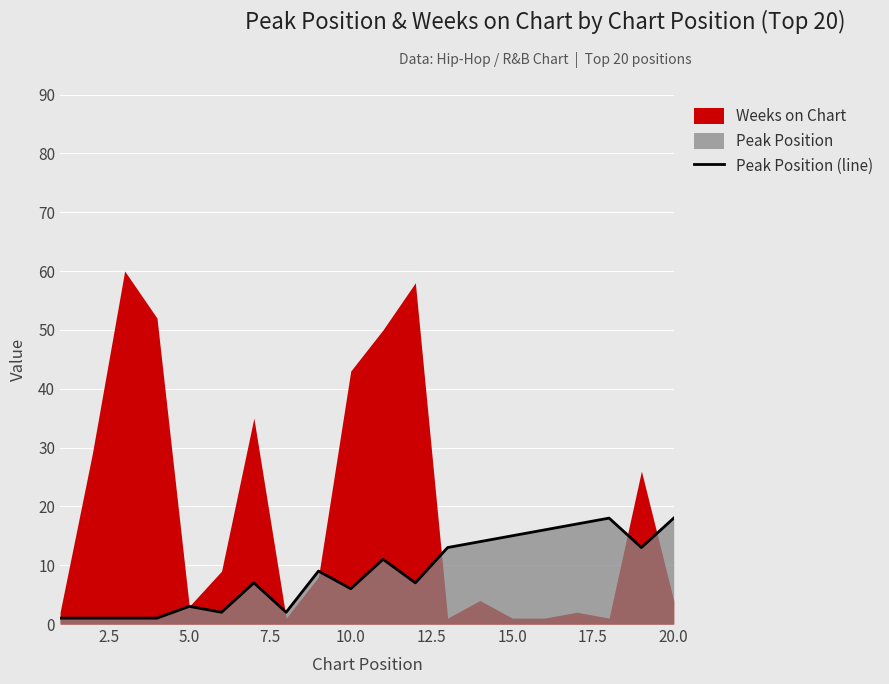

True or false: the data shows 5 at 5.0.

False